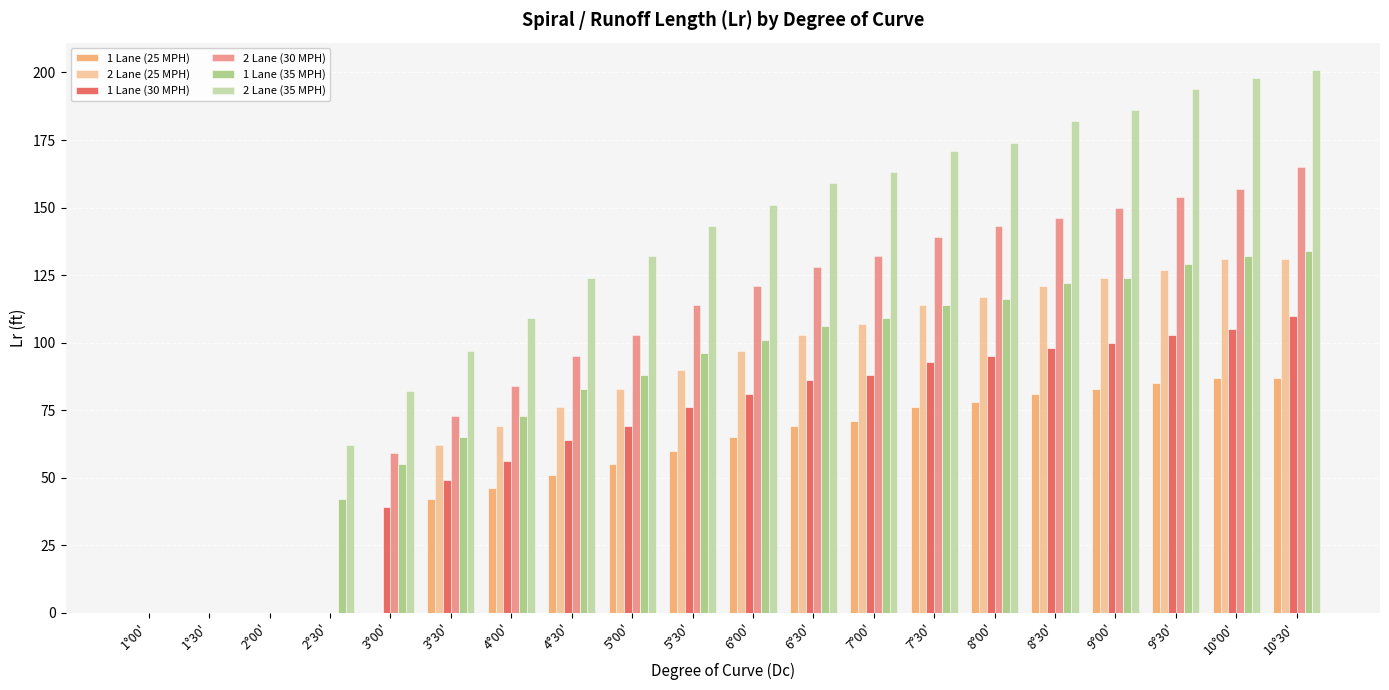

Which has a higher value, 9°00' or 7°30'?

9°00'